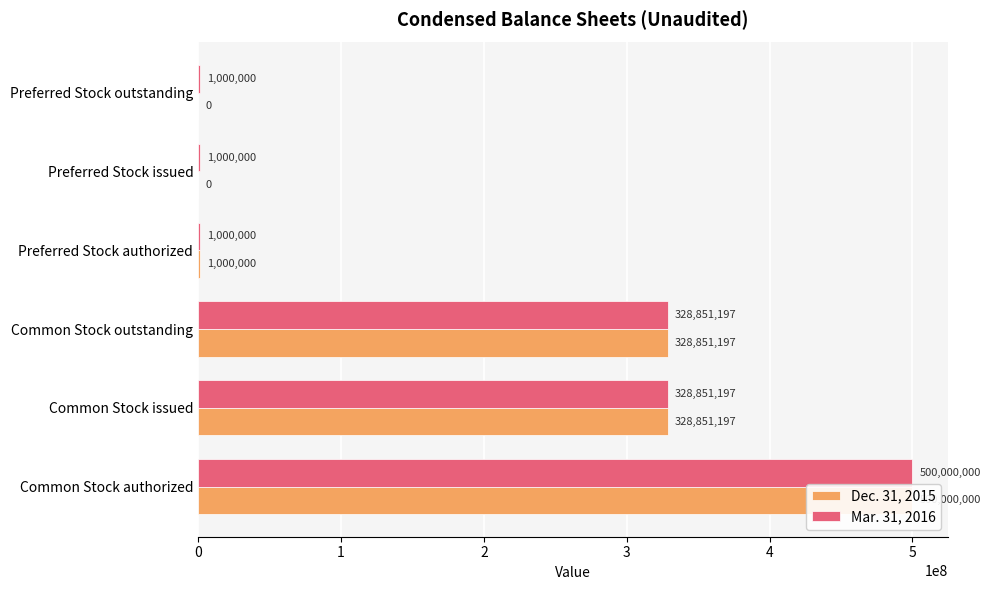

Is the value of Mar. 31, 2016 at 4 greater than the value of Dec. 31, 2015 at 0?

No